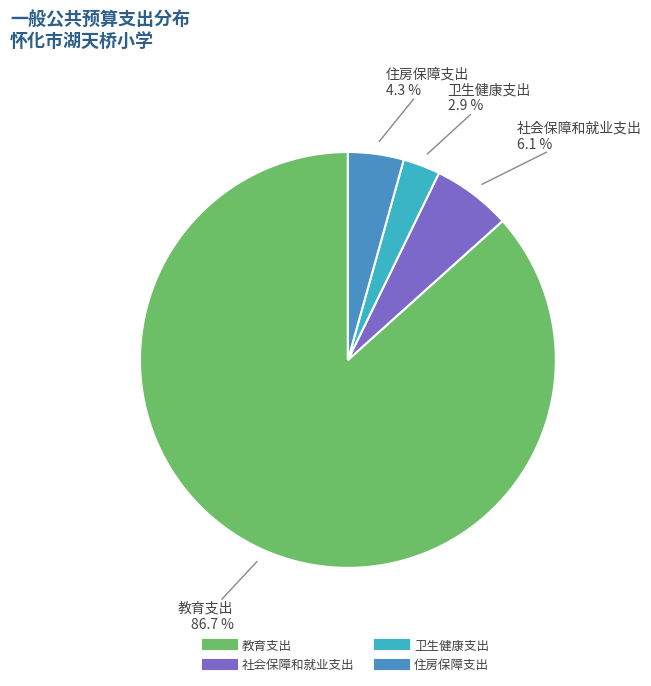

What is the smallest slice in the pie chart?

卫生健康支出